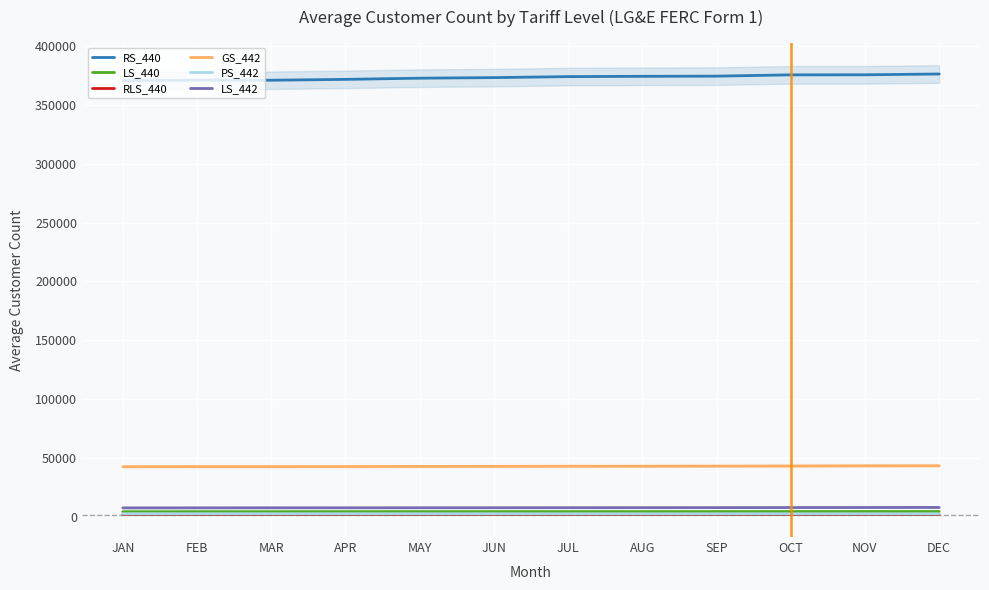

What is the label of the 12th point from the right?

JAN